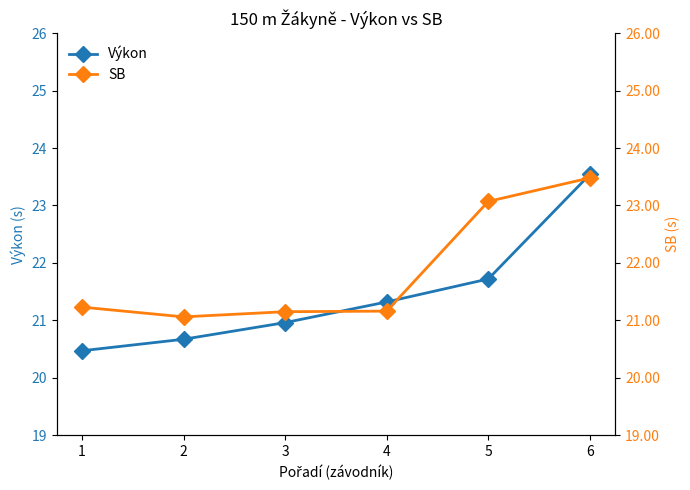

True or false: SB and Výkon intersect in this chart.

True